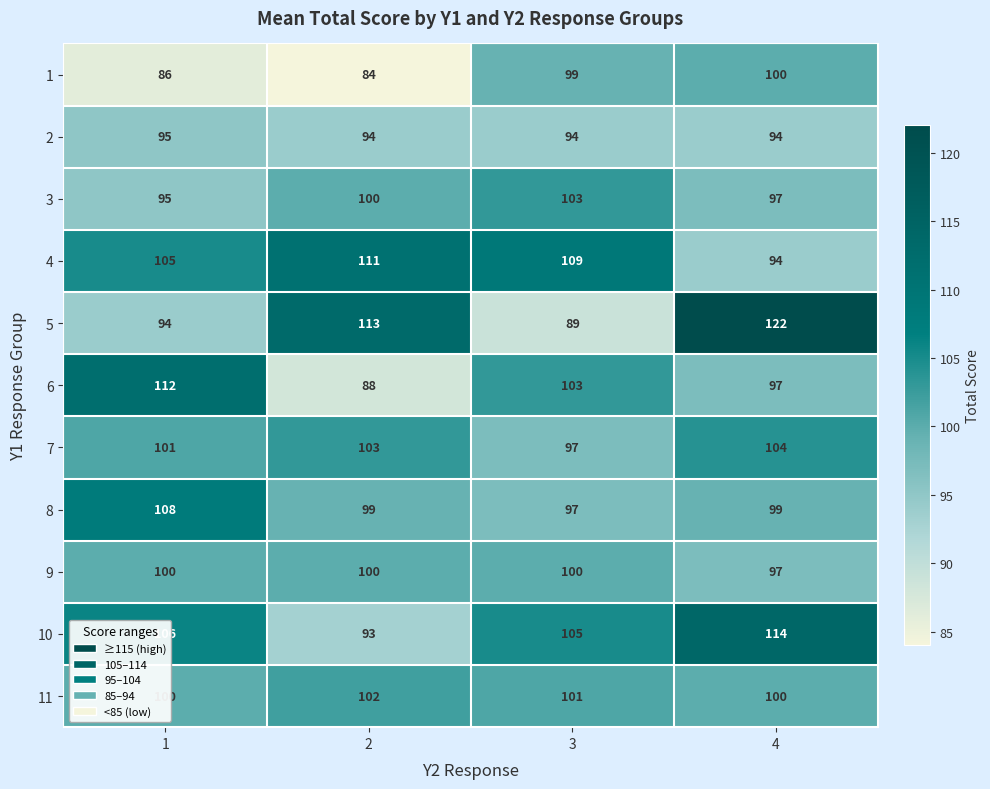

What value does the 2 series have at 2?

94